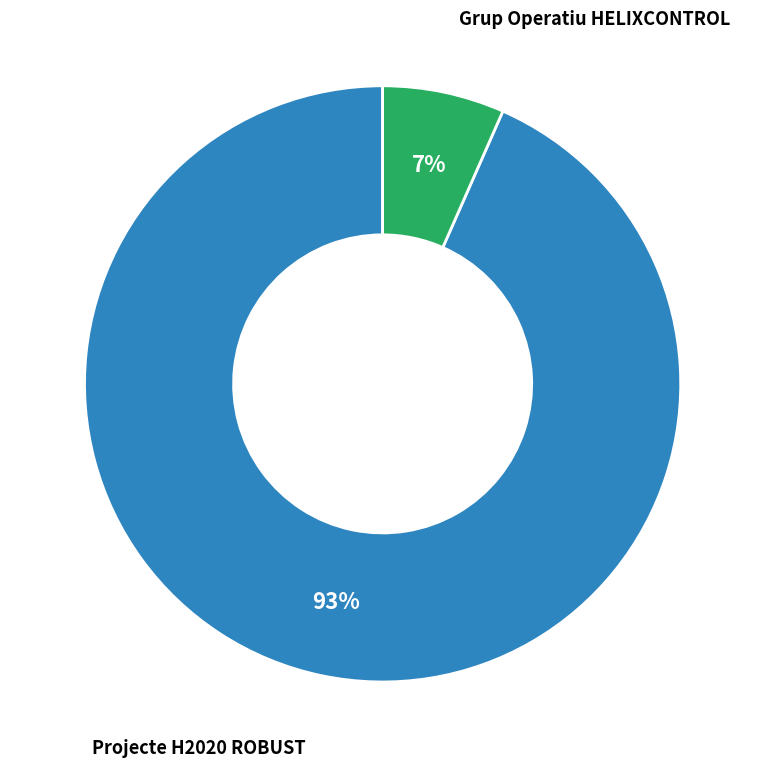

Is there a majority slice in this chart?

Yes